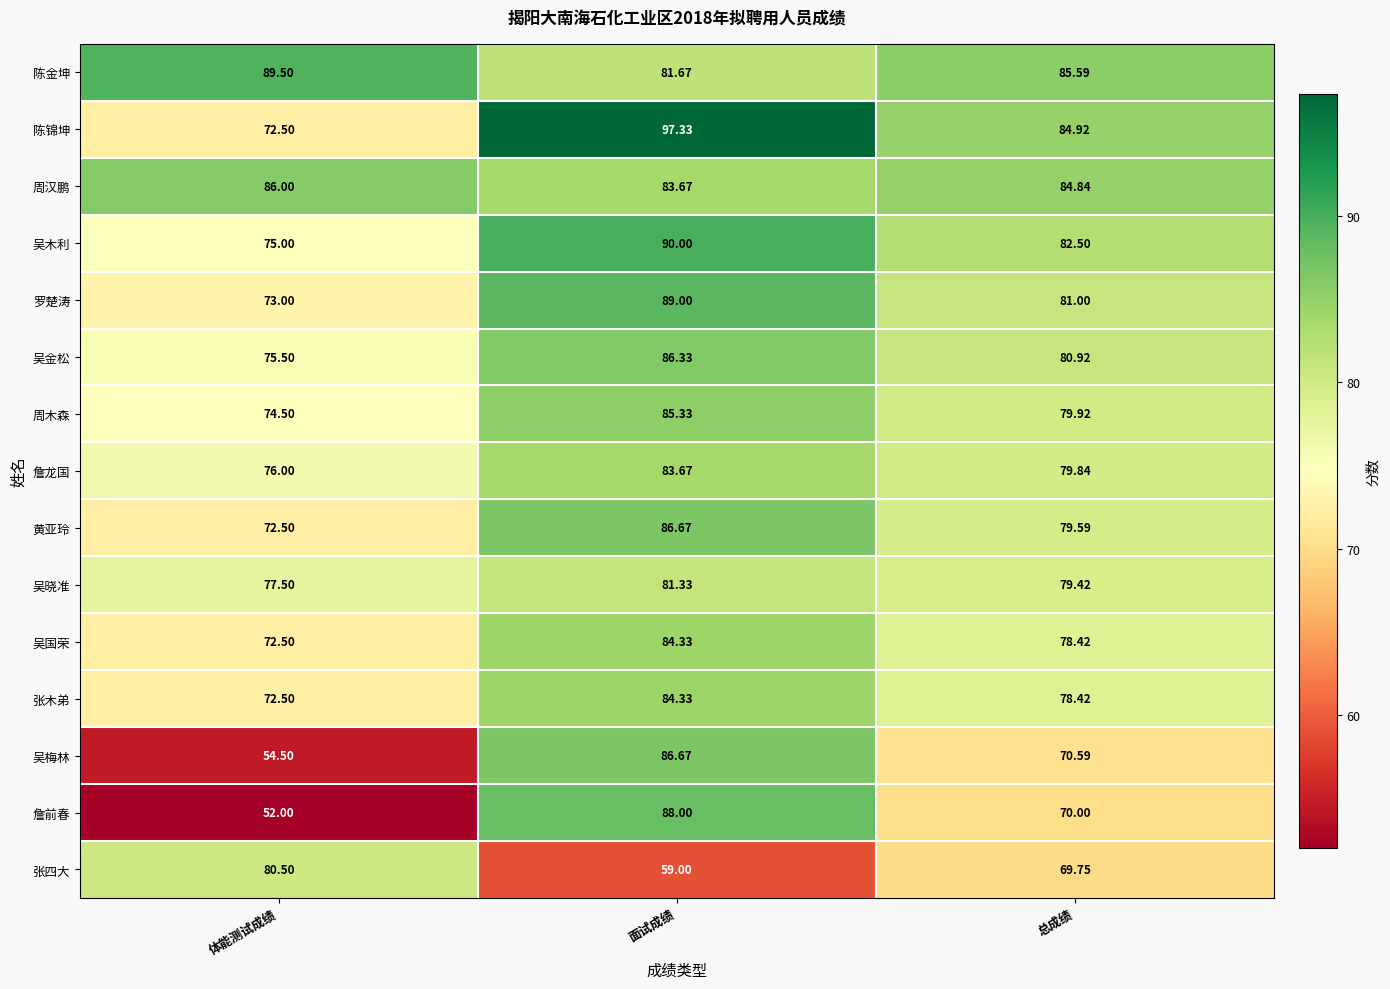

Which series has the largest total across all categories?

陈金坤